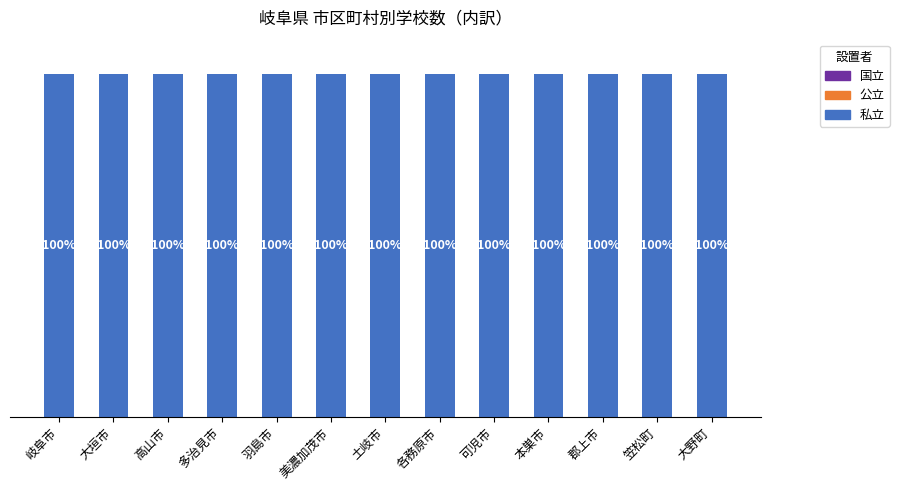

Which label corresponds to the smallest value in the chart?

岐阜市